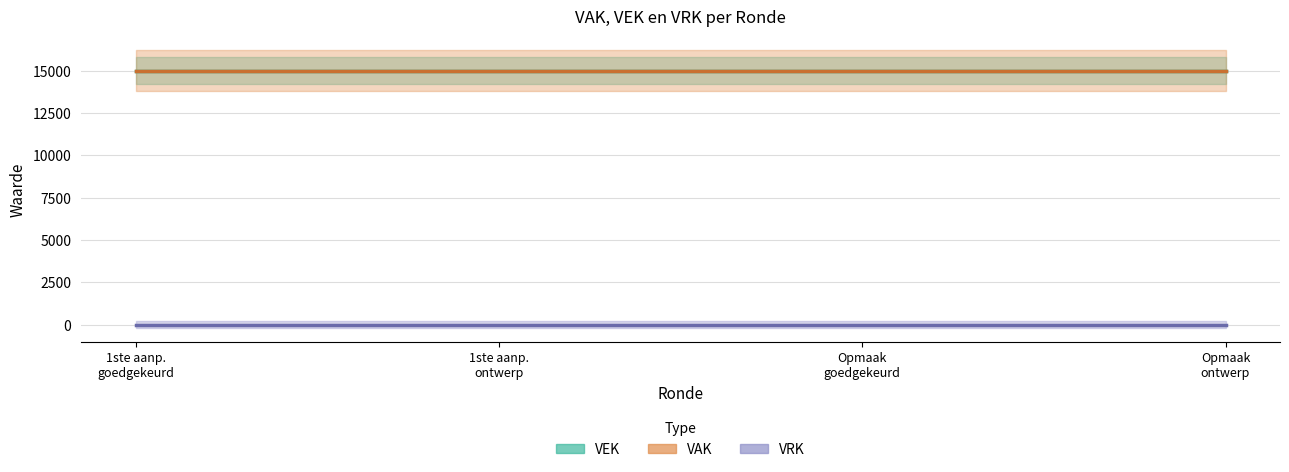

Rank the series by their maximum value, from highest to lowest.

VEK, VAK, VRK